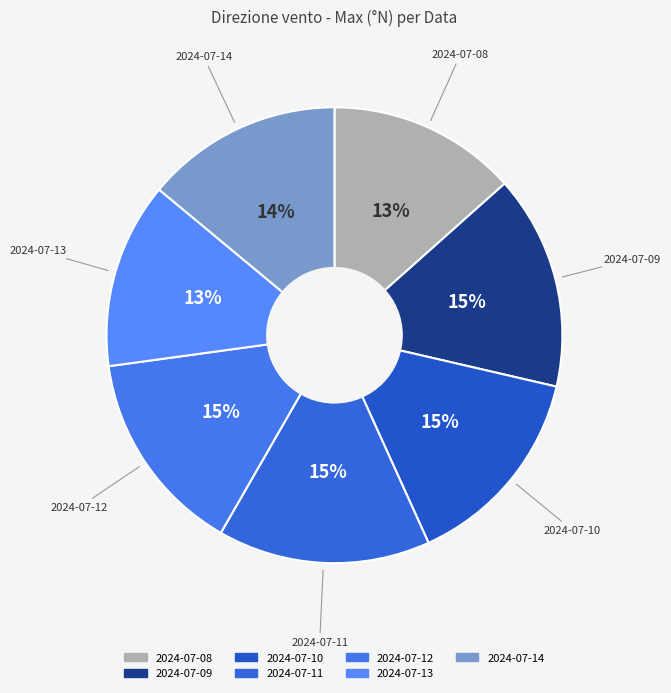

Count the number of slices in the pie.

7